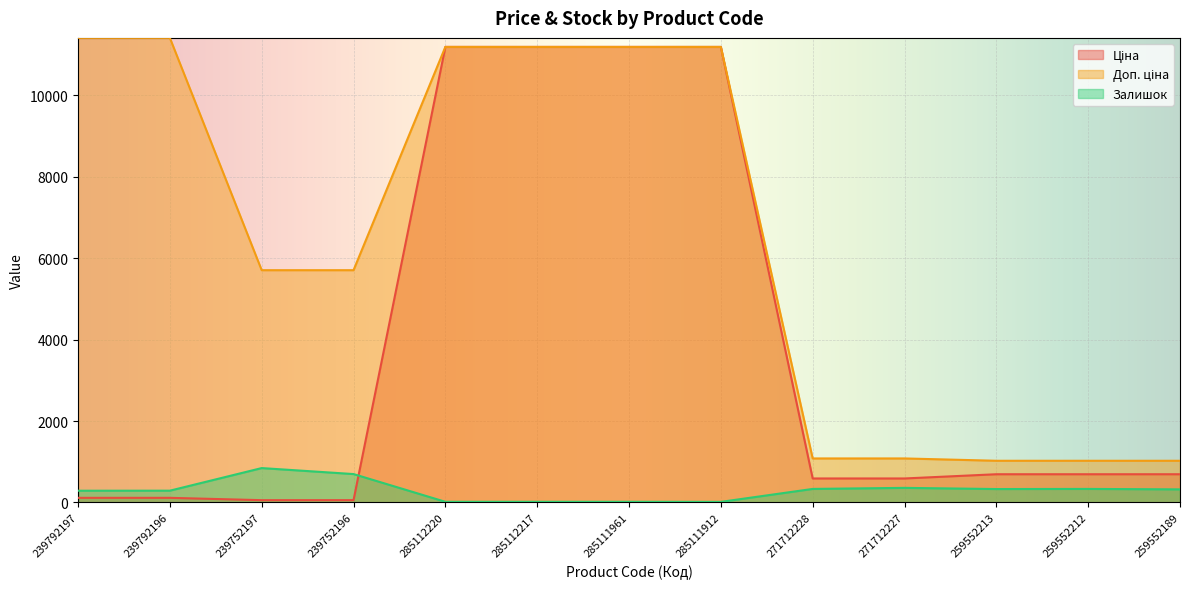

What is the label of the 13th point from the right?

239792197